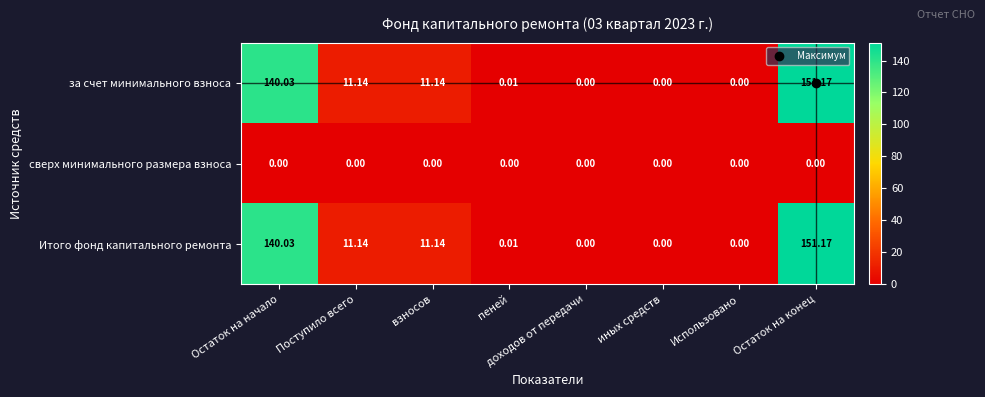

Is the value of сверх минимального размера взноса at иных средств greater than the value of за счет минимального взноса at пеней?

No